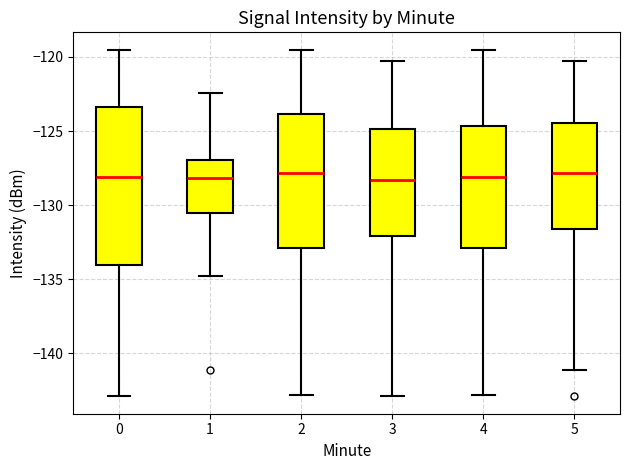

Comparing the boxes themselves (not the whiskers), which one is the tallest?

0